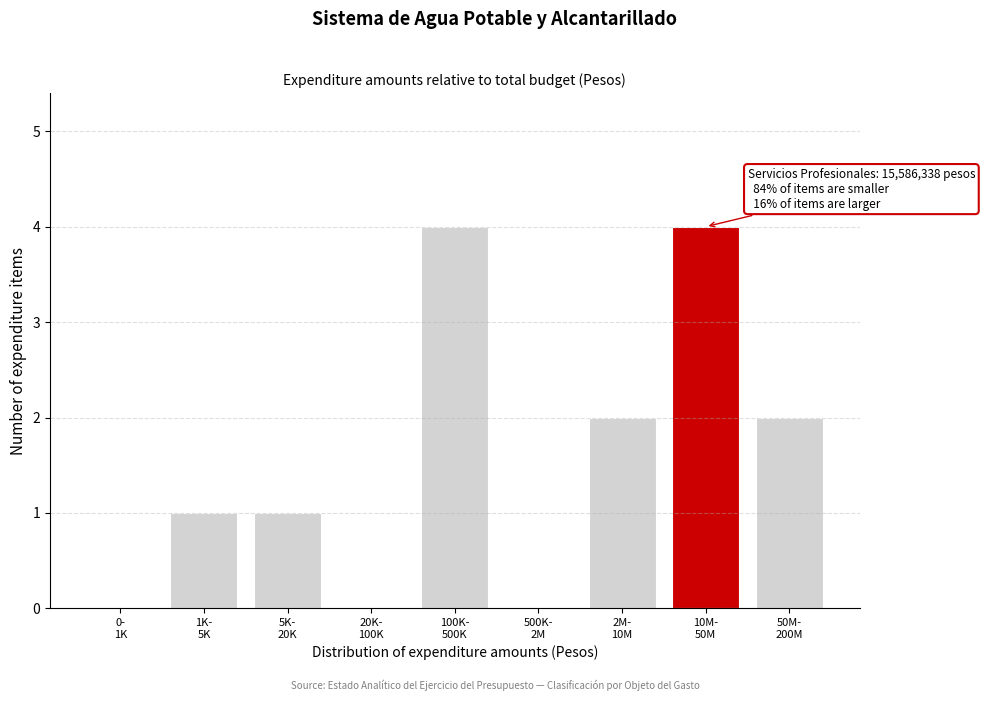

What is the sum of all values?

14